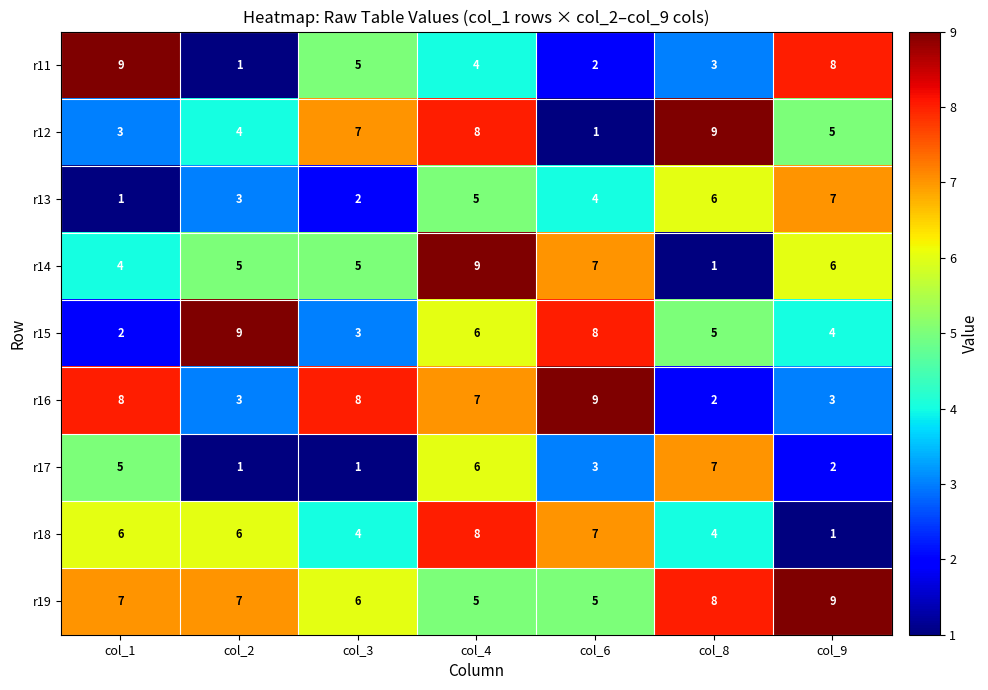

Where does the r12 series first go above 5?

col_3